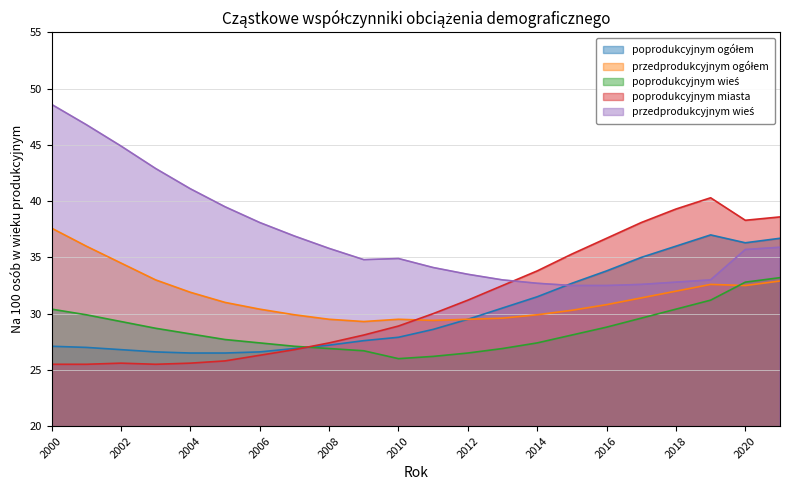

What is the maximum value for poprodukcyjnym wieś?

33.2